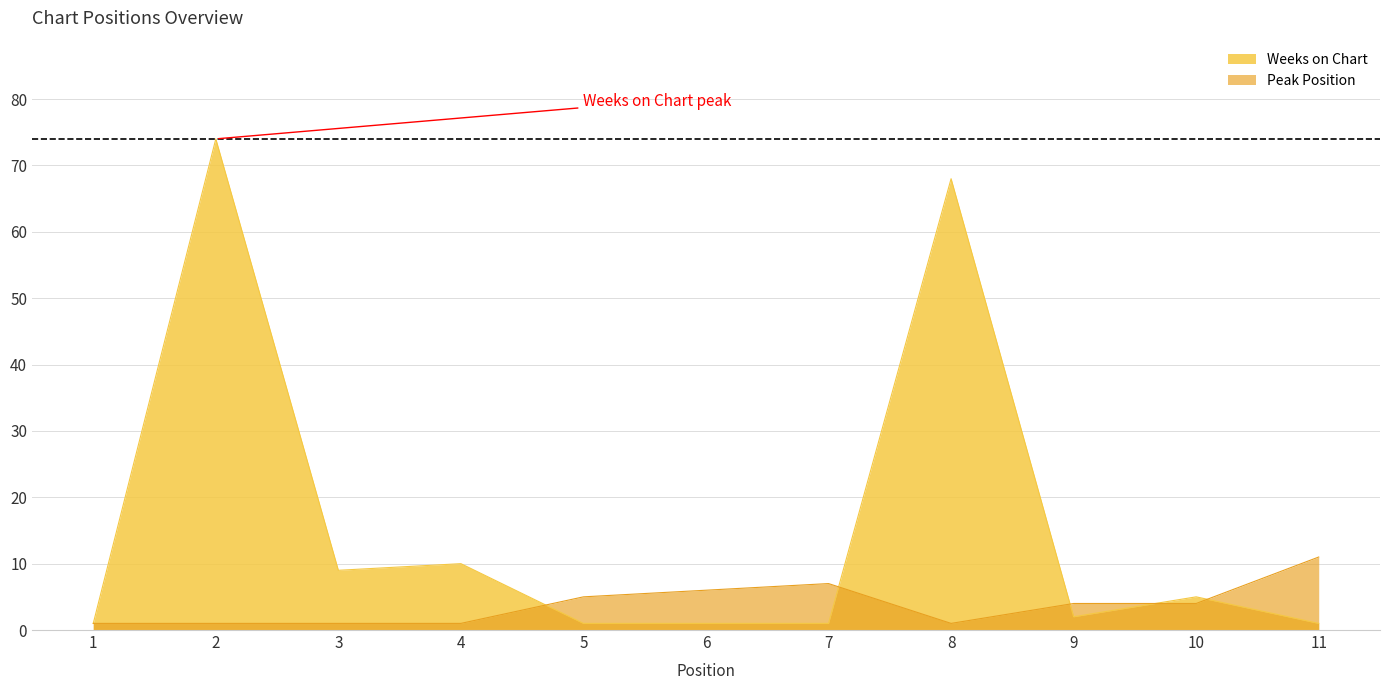

Reading right to left, what are all the values shown in this chart?

Weeks on Chart: 11=1	10=5	9=2	8=68	7=1	6=1	5=1	4=10	3=9	2=74	1=1
Peak Position: 11=11	10=4	9=4	8=1	7=7	6=6	5=5	4=1	3=1	2=1	1=1